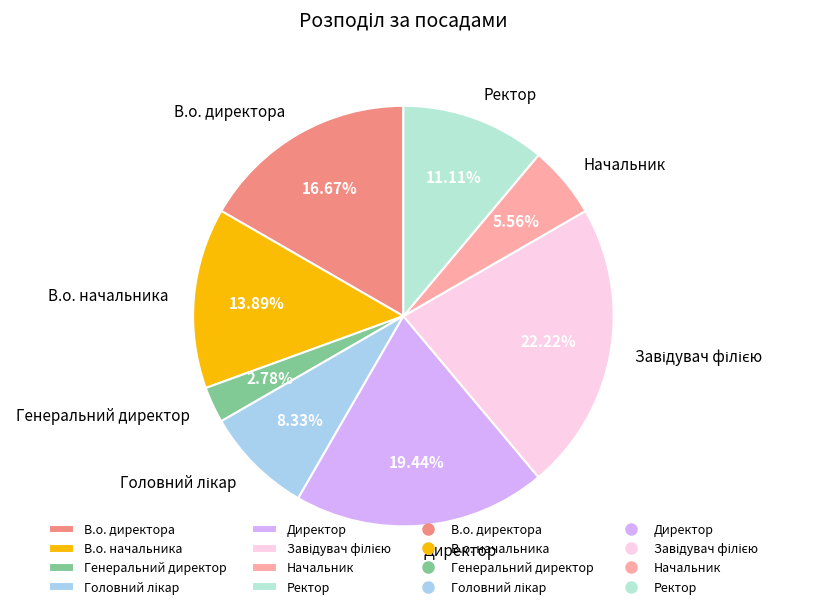

Is there any slice that represents more than half of the pie?

No